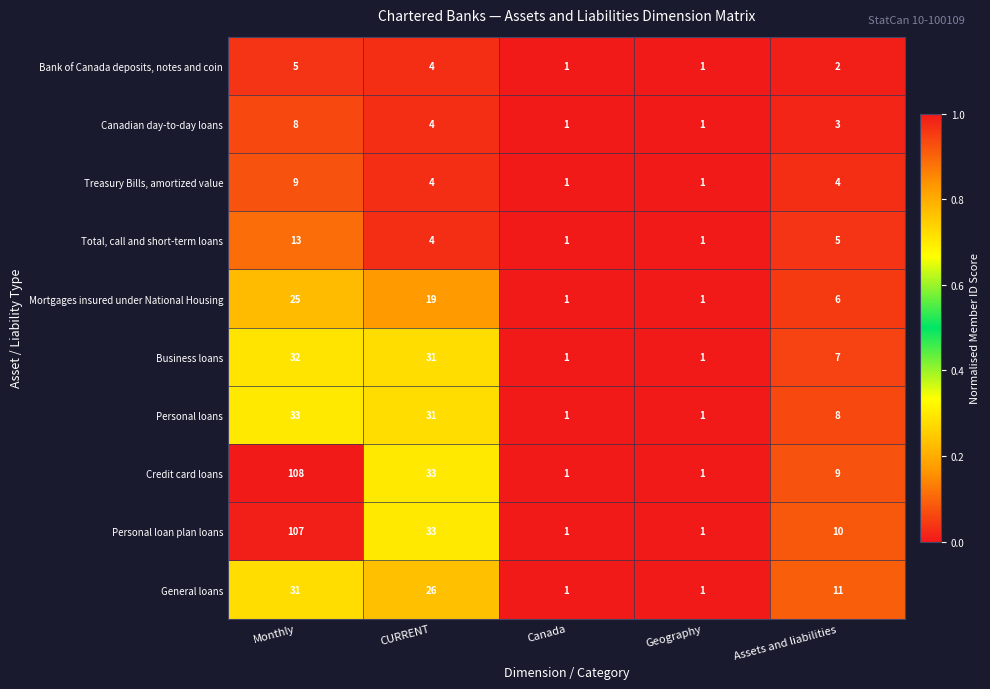

At Monthly, list the series in order from smallest to largest.

Bank of Canada deposits, notes and coin, Canadian day-to-day loans, Treasury Bills, amortized value, Total, call and short-term loans, Mortgages insured under National Housing, General loans, Business loans, Personal loans, Personal loan plan loans, Credit card loans